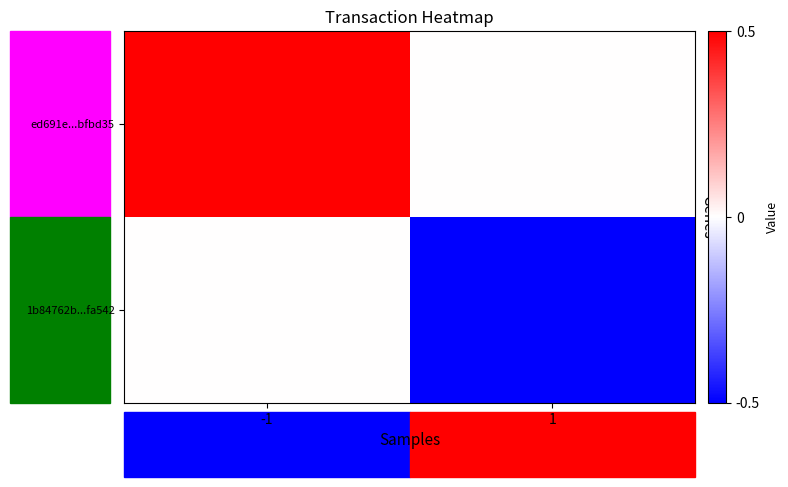

Reading left to right, extract all data points from this chart.

ed691e...bfbd35: -1=1	1=0
1b84762b...fa542: -1=0	1=-1